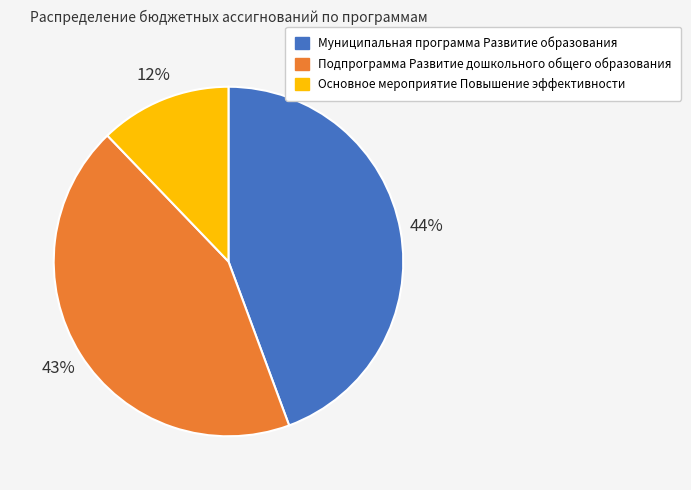

To the nearest percent, what percentage of the pie is Подпрограмма Развитие дошкольного общего образования?

43%